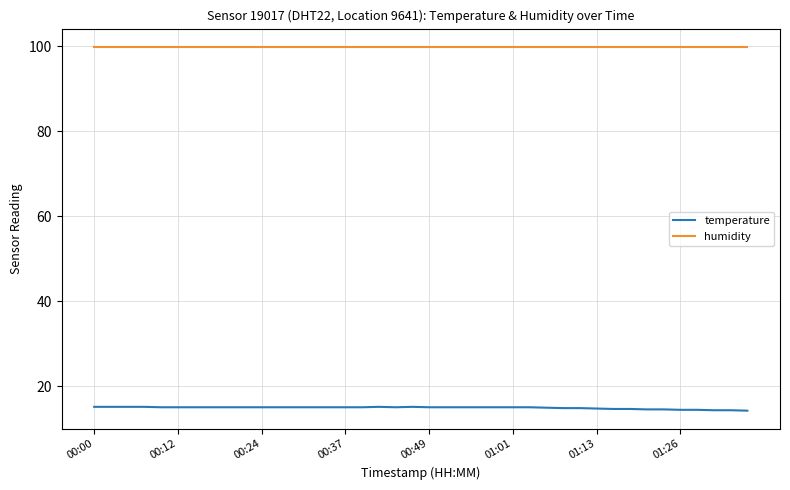

What is the greatest value displayed?

99.9